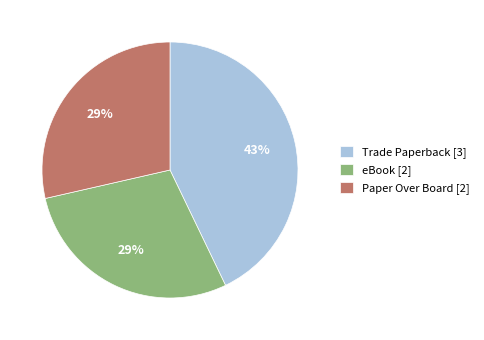

To the nearest percent, what is the average slice percentage?

33%